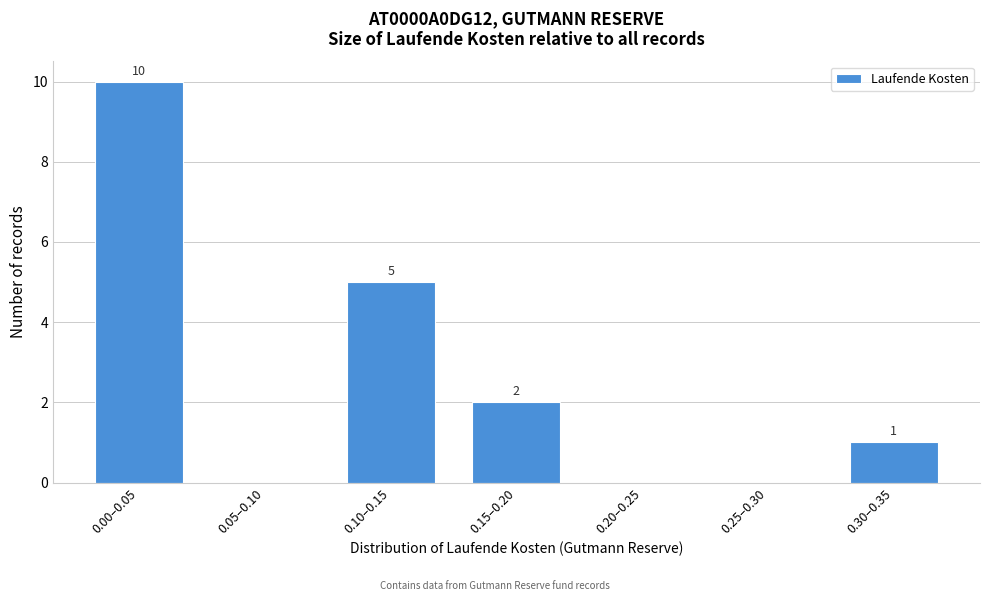

Reading left to right, list all the values displayed in this chart.

0.00–0.05=10	0.05–0.10=0	0.10–0.15=5	0.15–0.20=2	0.20–0.25=0	0.25–0.30=0	0.30–0.35=1